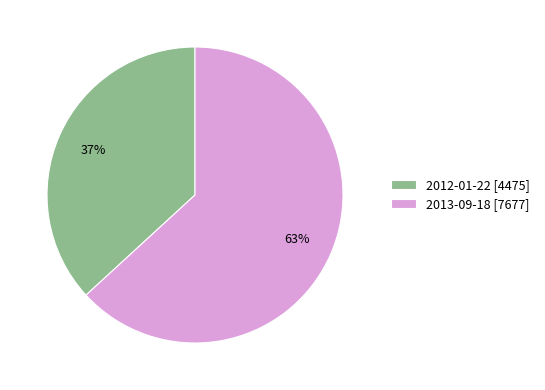

Is it true that 2013-09-18 is 63% of the pie?

True